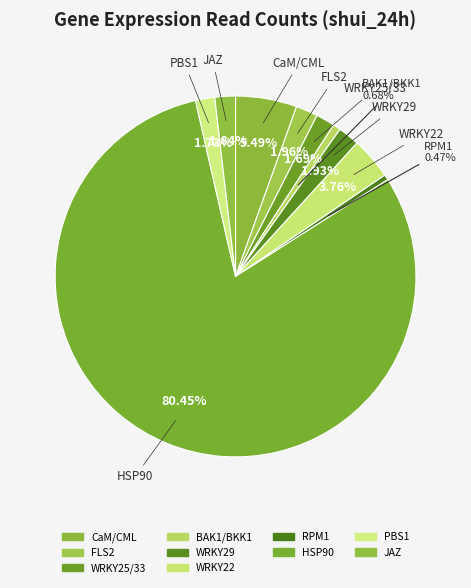

Between WRKY29 and WRKY22, which is larger?

WRKY22